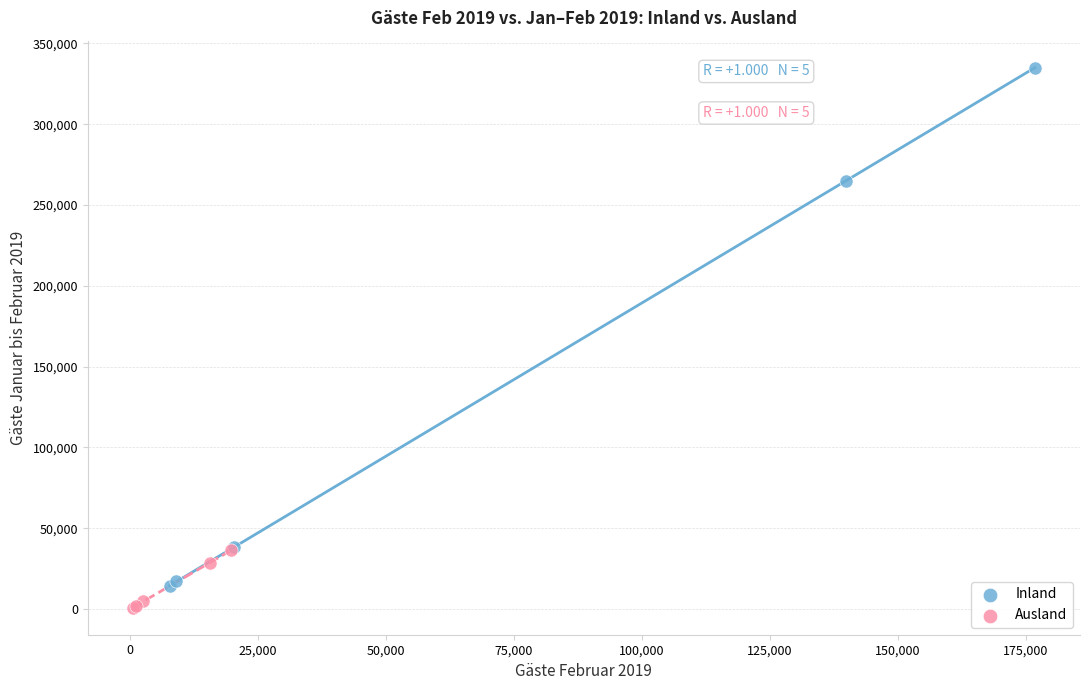

Which series contains the highest Y value?

Inland